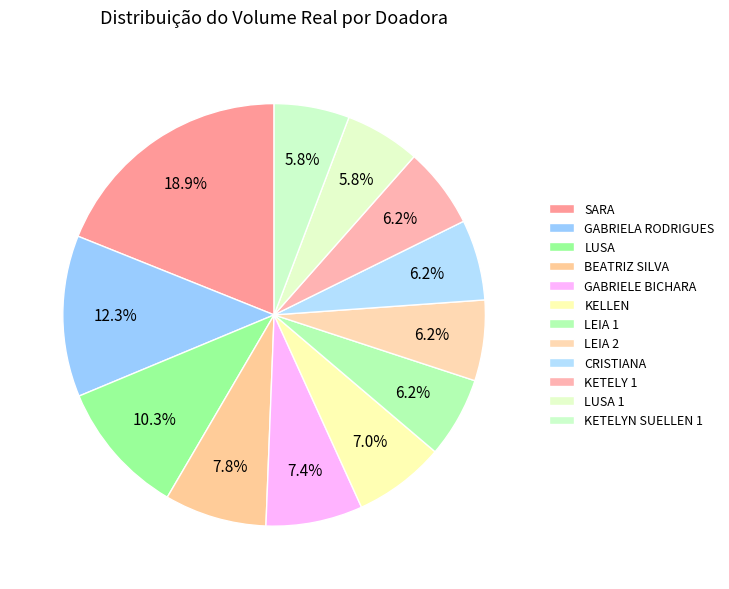

How many slices are in this pie chart?

12